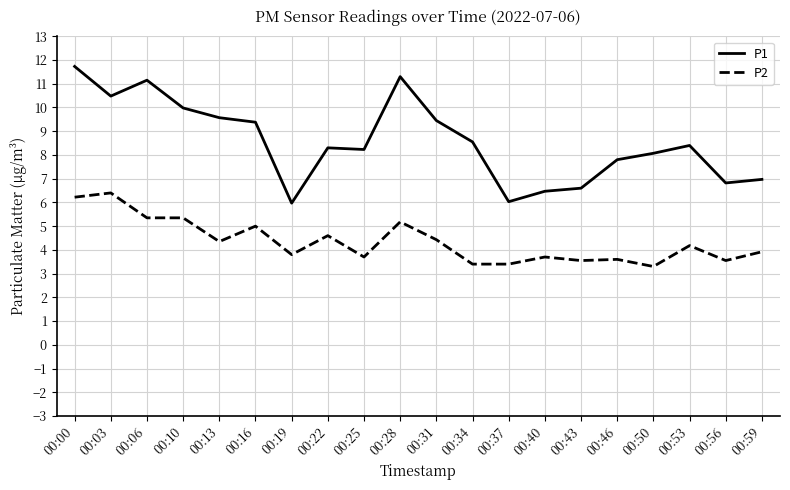

Does the chart display data point markers on the line(s)?

No